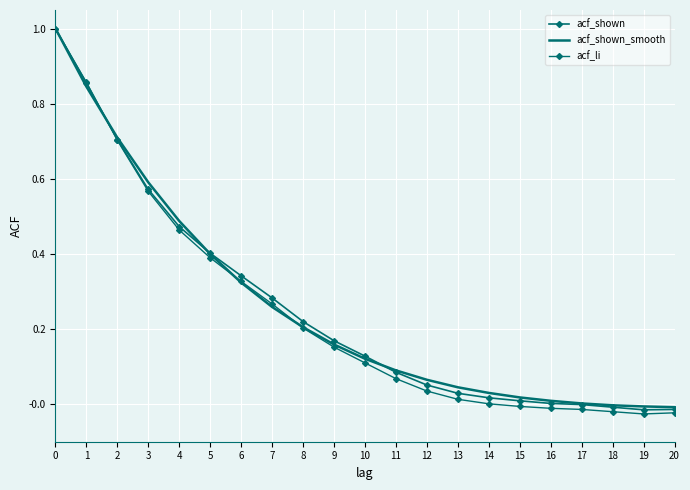

What are all the series names shown in the legend?

acf_shown, acf_shown_smooth, acf_li